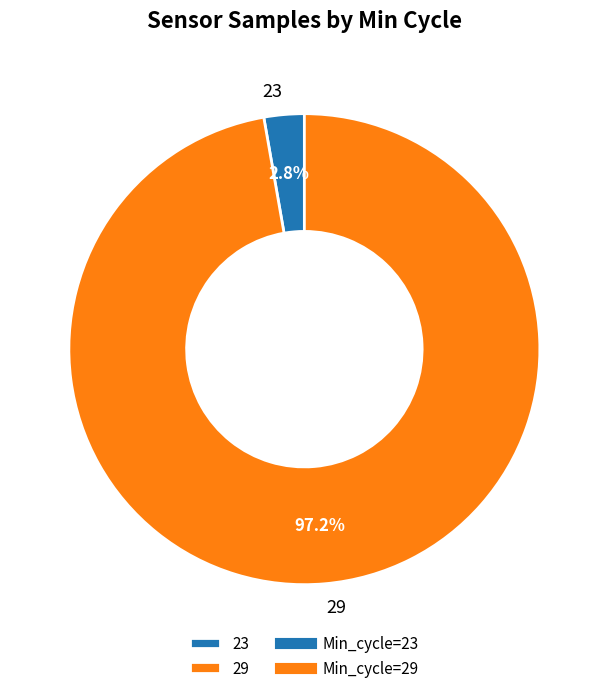

What is the total percentage of 29 and 23?

100.0%